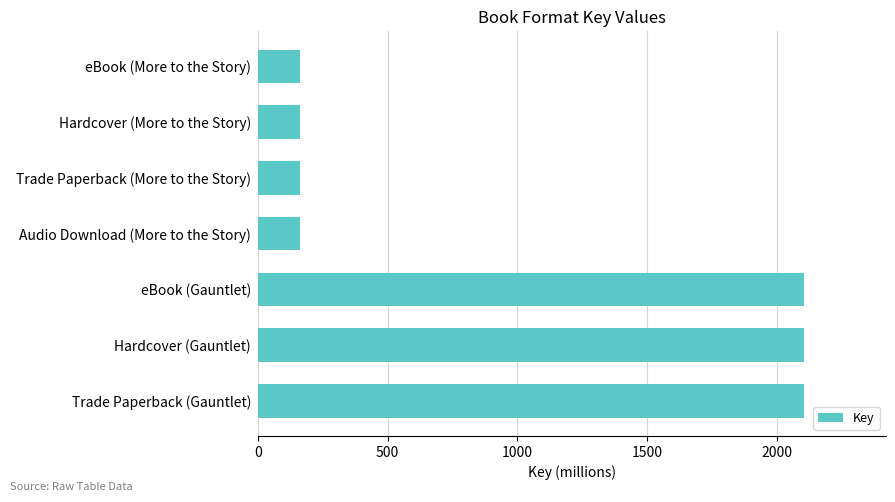

What is the difference between the second highest and second lowest values?

1942.2